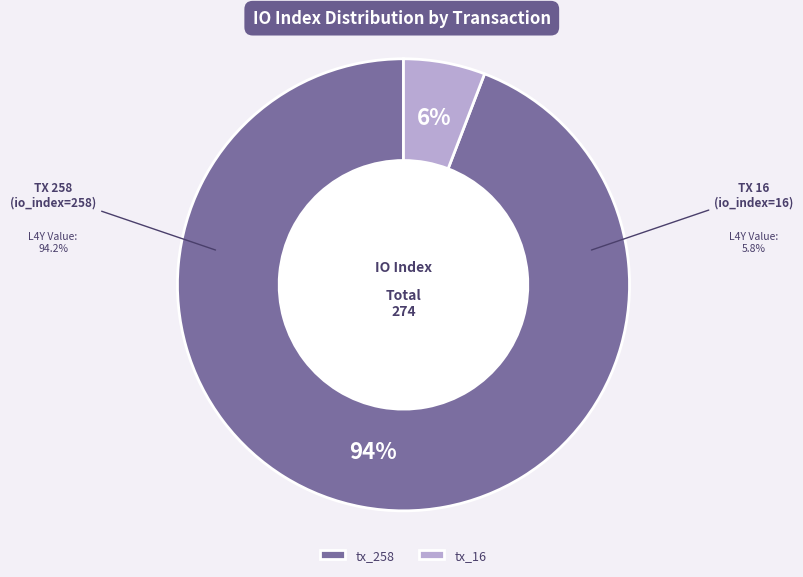

What is the largest slice in the pie chart?

tx_258